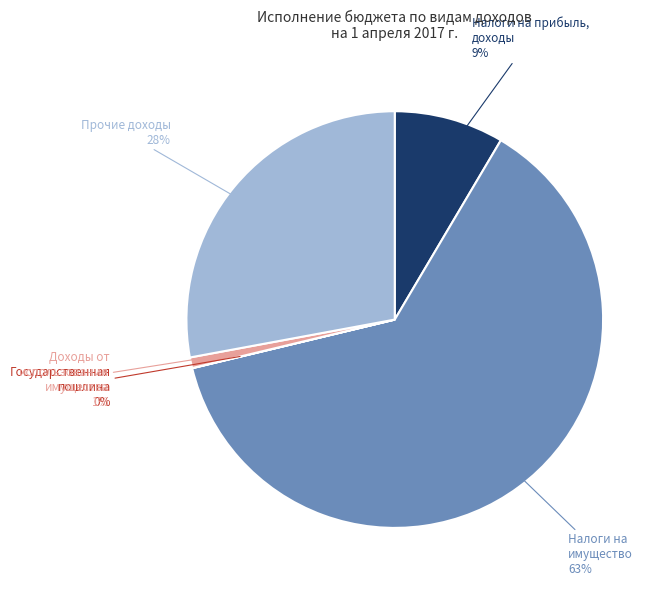

True or false: Налоги на имущество accounts for 63% of the total.

True